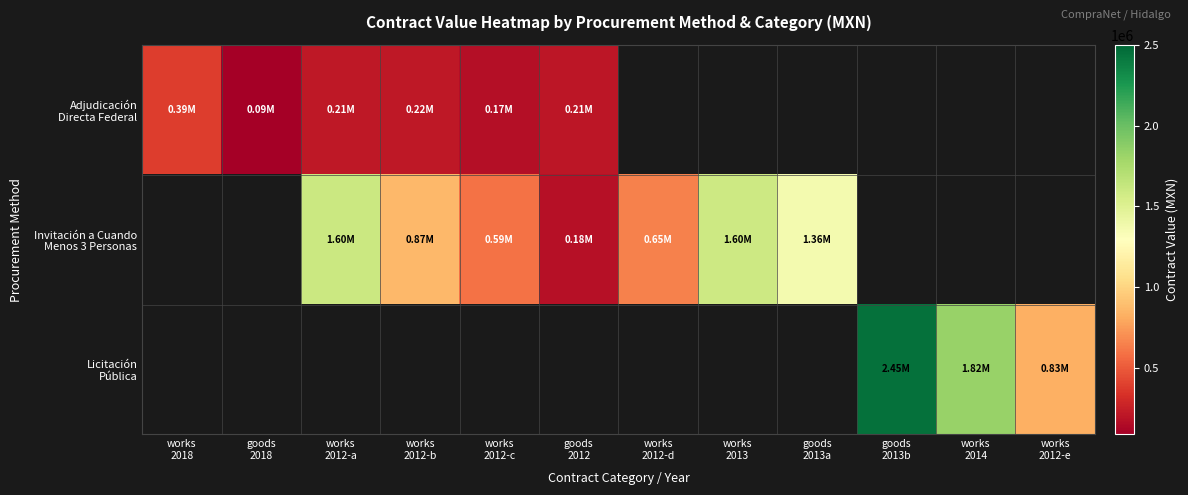

Read the Invitación a Cuando Menos 3 Personas value at works 2012-b.

869247.4